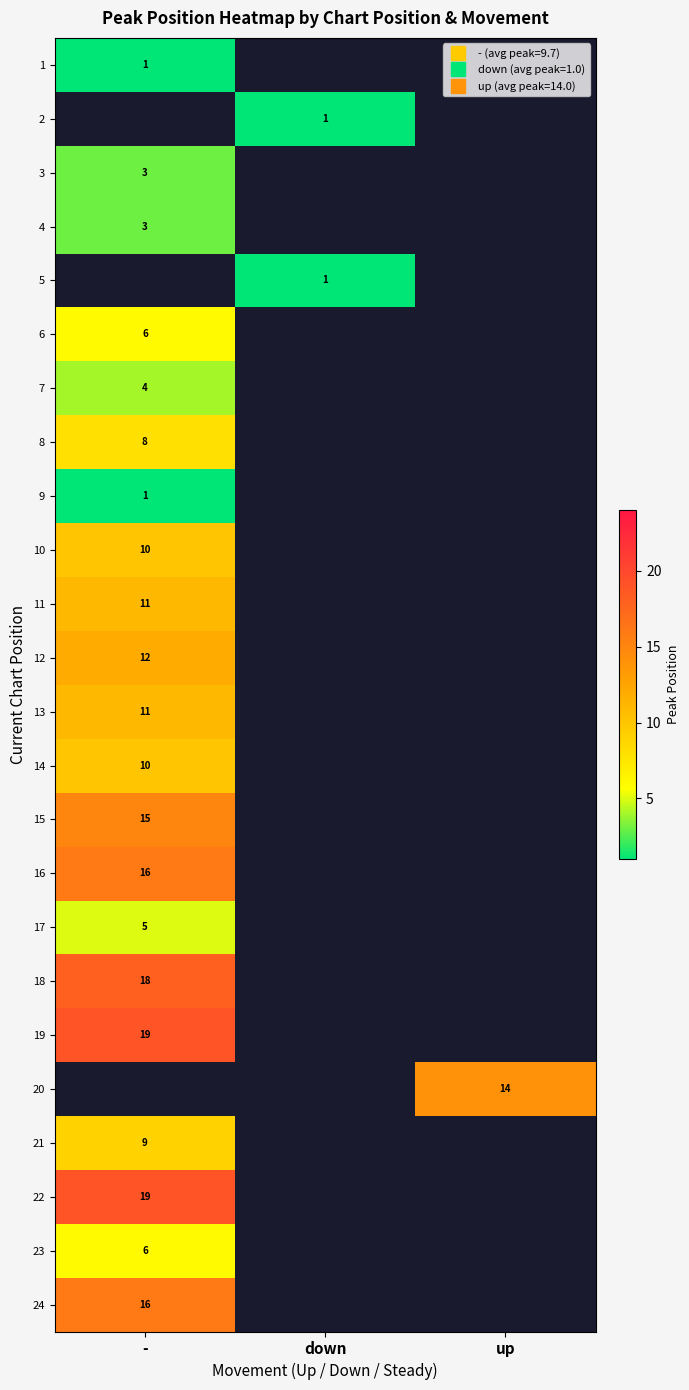

Is the value of 4 at down greater than the value of 19 at up?

No